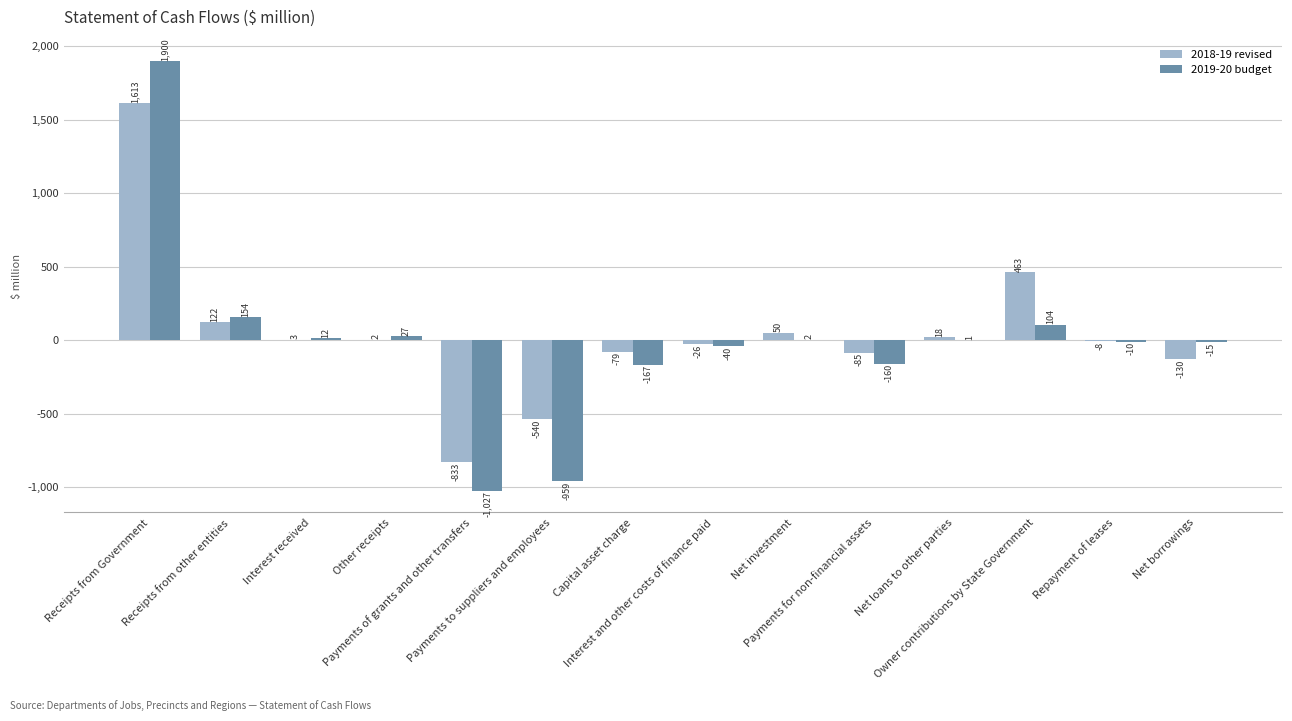

What is the total value across all series at Interest received?

15.0